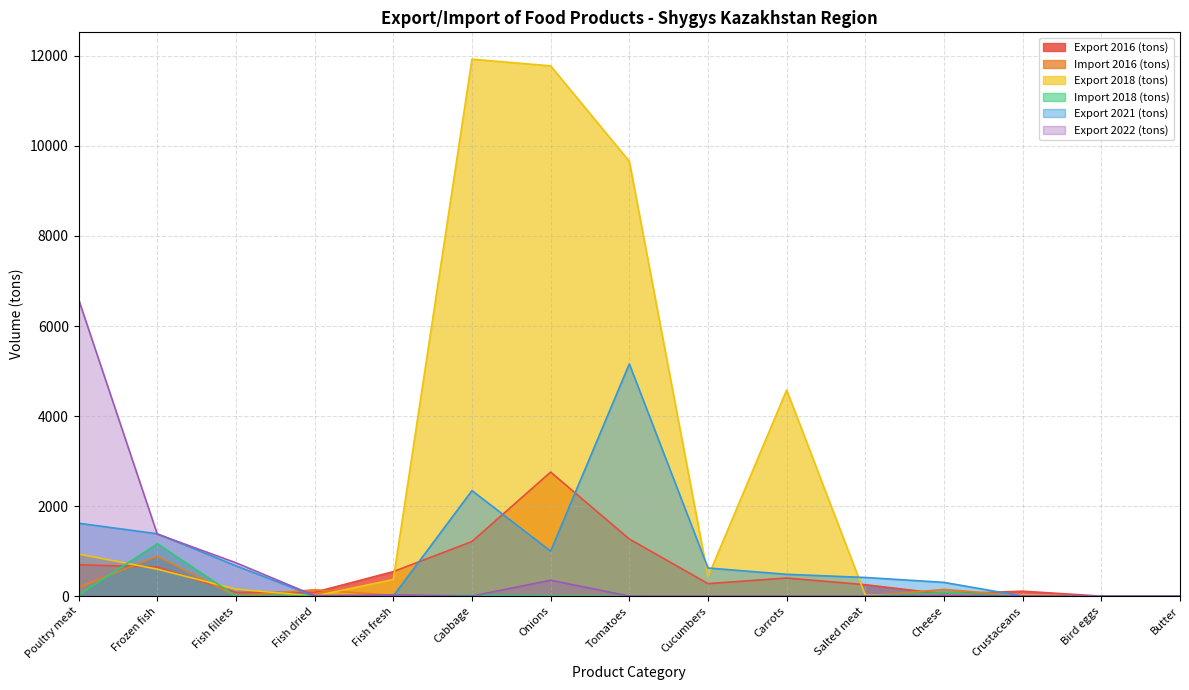

Which series has the largest total across all categories?

Export 2018 (tons)